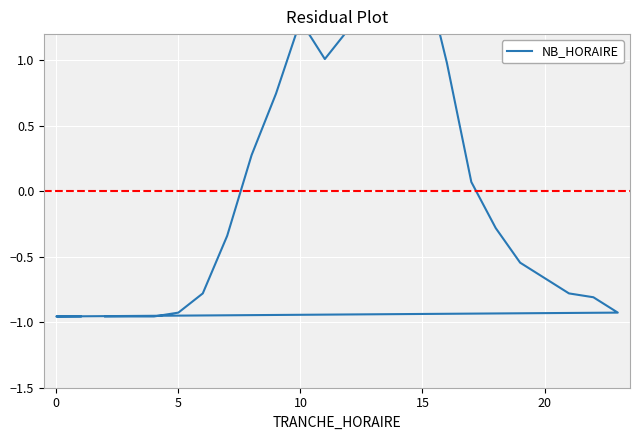

What is the difference between the second highest and minimum values?

2.7